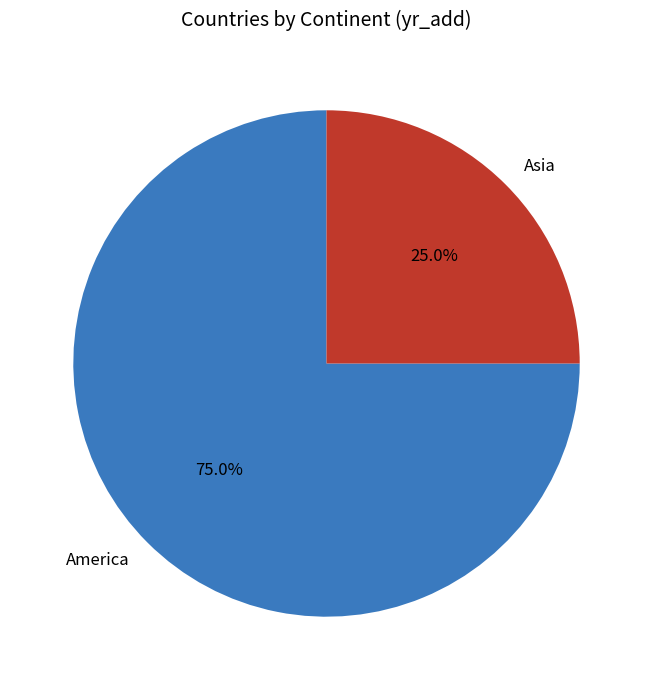

Approximately how many times larger is the value at America compared to Asia?

3.0